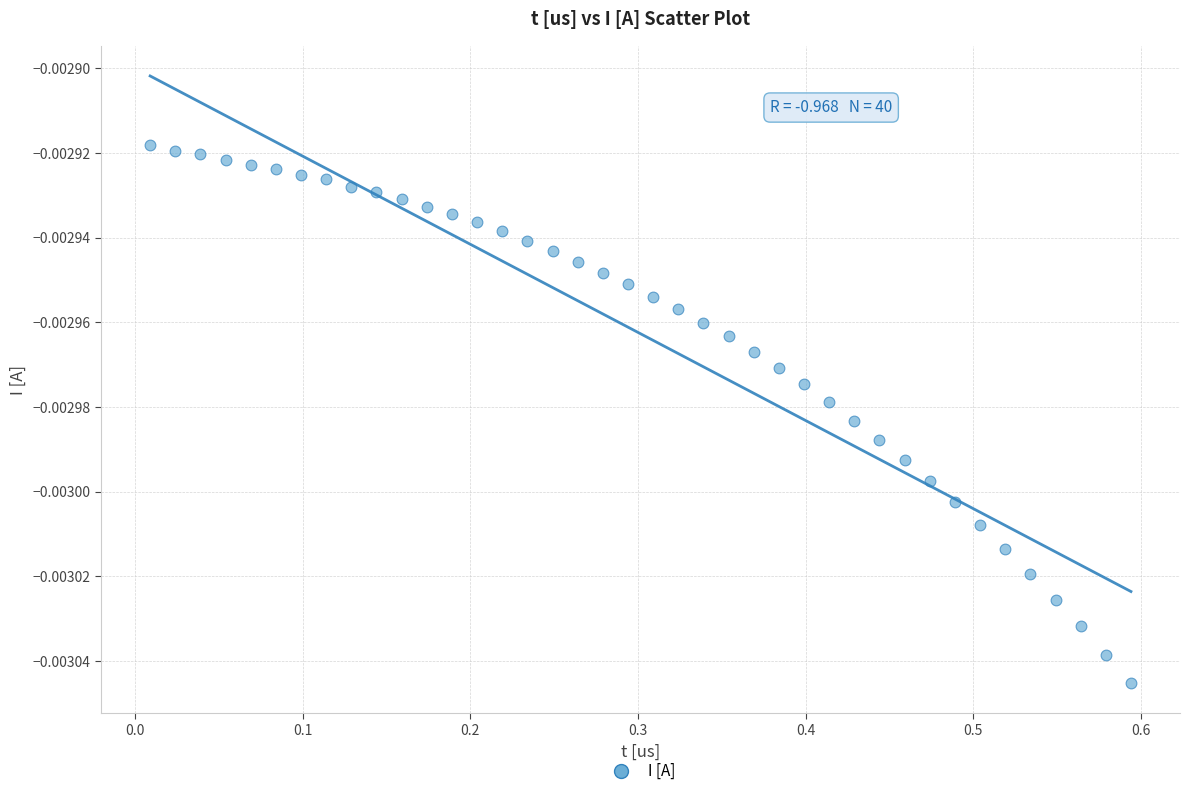

What is the range of X values (max minus min)?

0.6